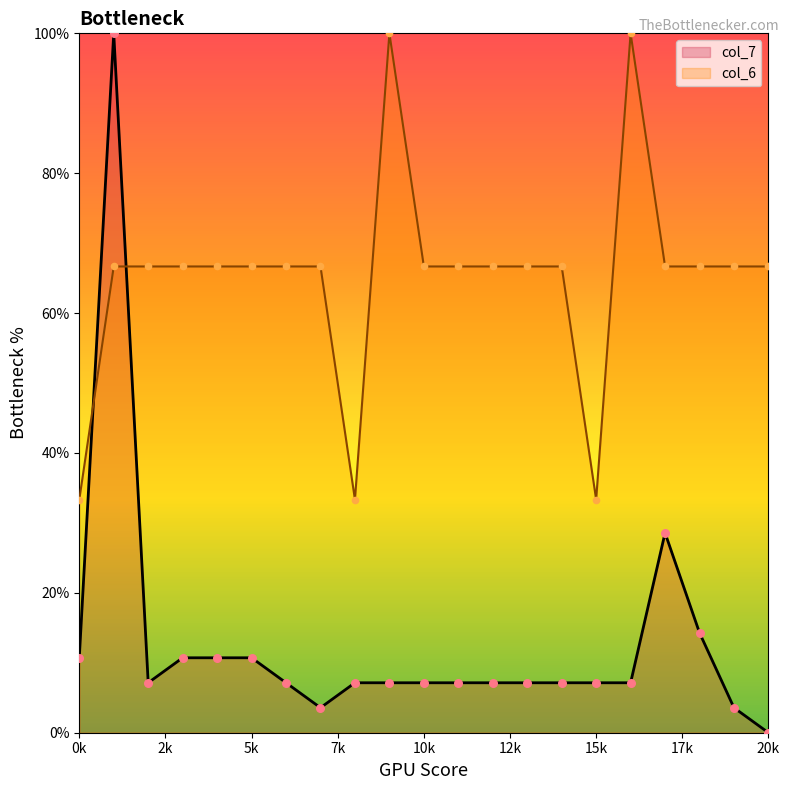

Which series has the largest total across all categories?

col_6